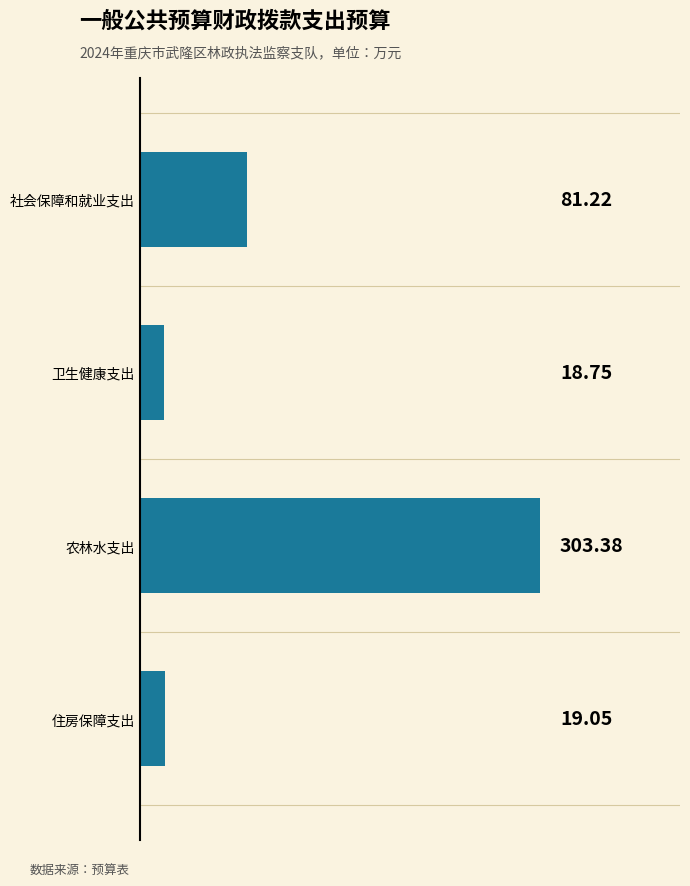

What is the sum of all values?

422.4